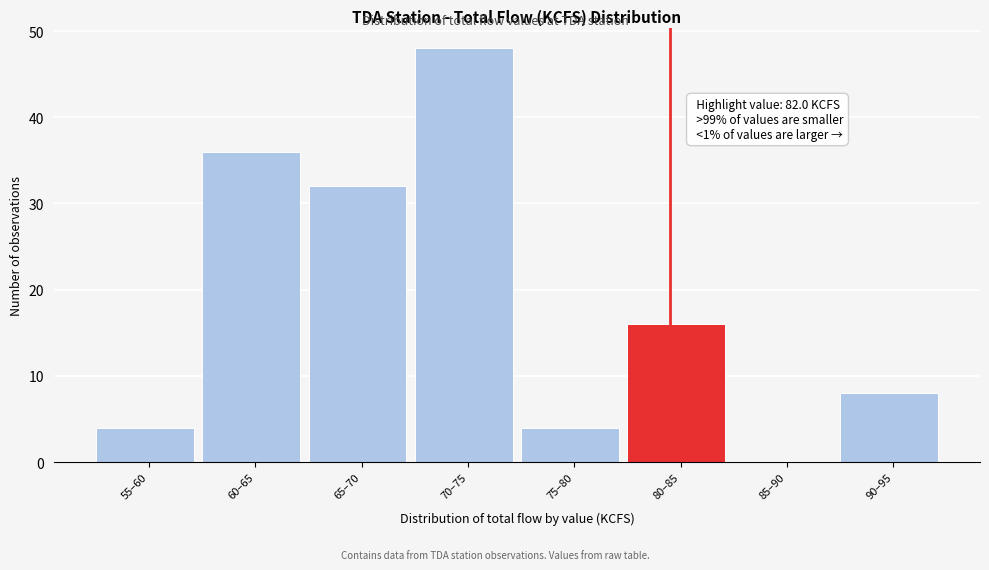

Reading right to left, transcribe all the data shown in this chart.

90–95=8	85–90=0	80–85=16	75–80=4	70–75=48	65–70=32	60–65=36	55–60=4